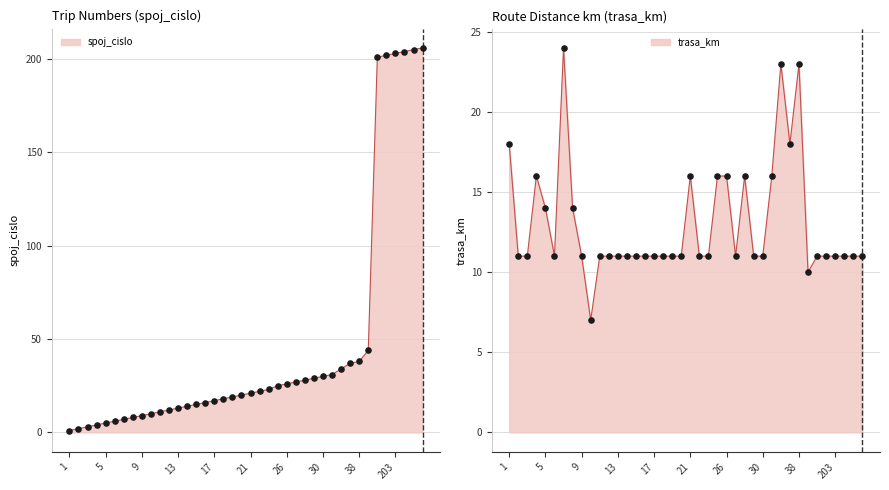

What is the total value across all series at 6?

17